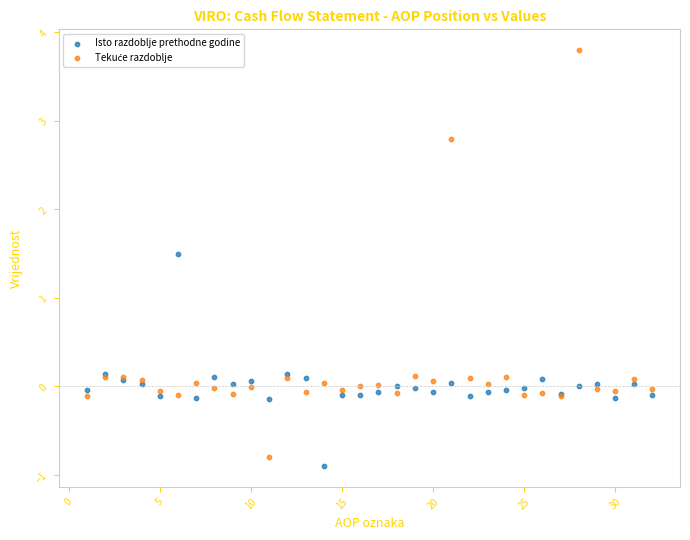

Which series reaches the minimum Y coordinate?

Isto razdoblje prethodne godine